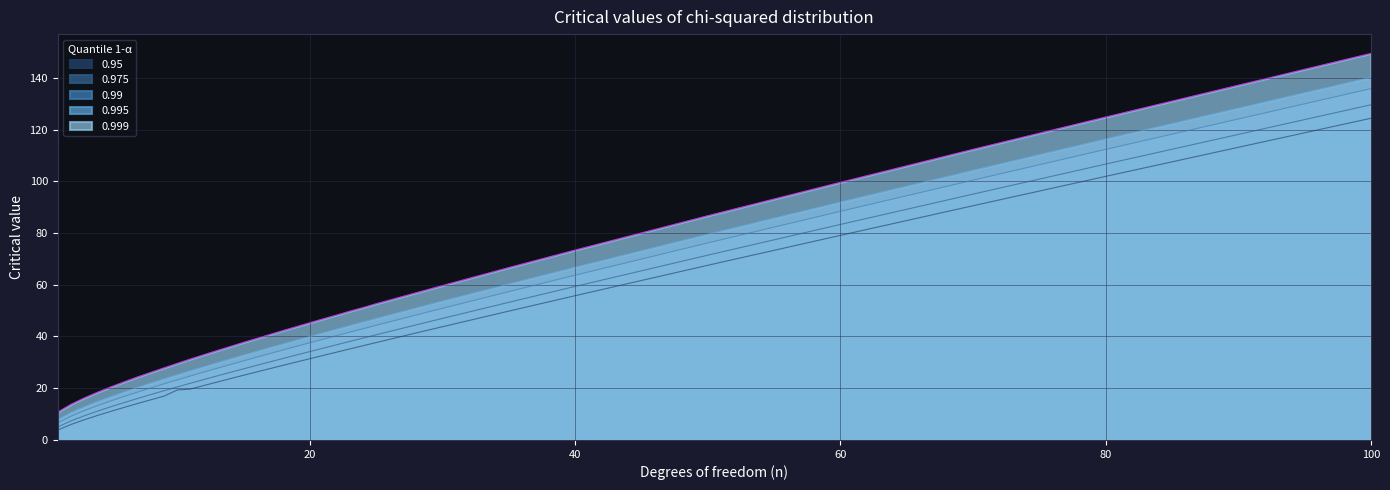

Is the value of 0.99 at 100 greater than the value of 0.975 at 28?

Yes